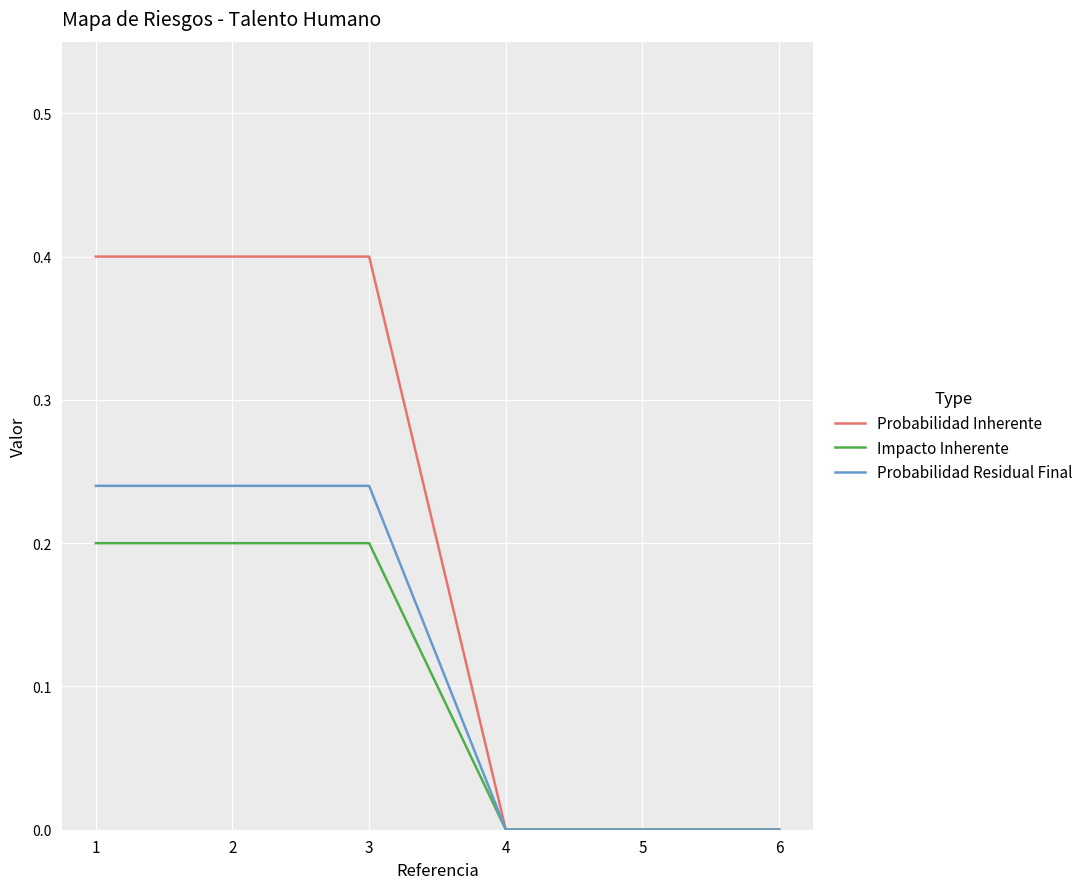

Which series has the largest total across all categories?

Probabilidad Inherente